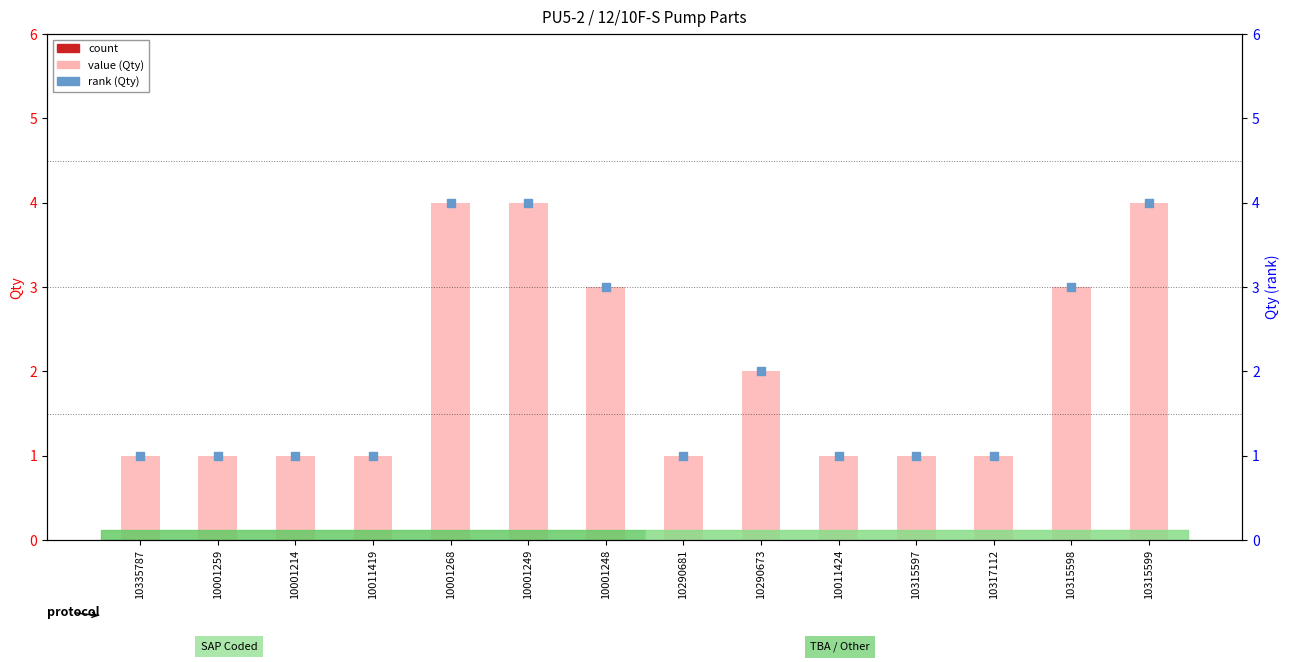

What is the total value across all series at 10001249?

12